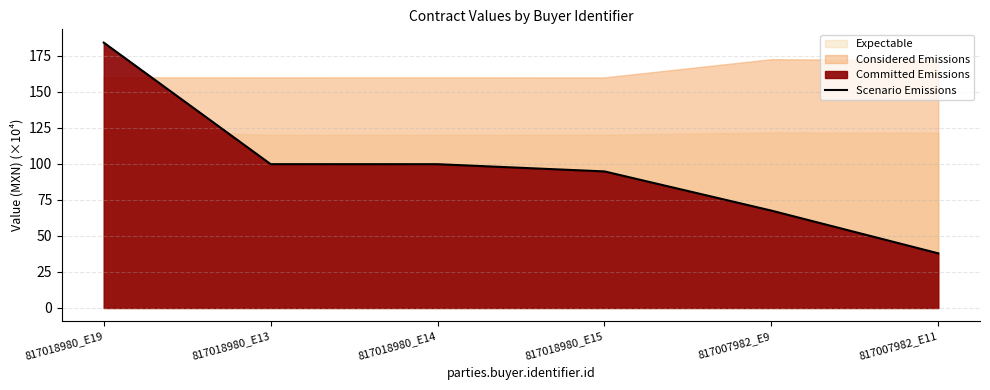

True or false: Scenario Emissions has a value of 45.9 at 817007982_E9.

False